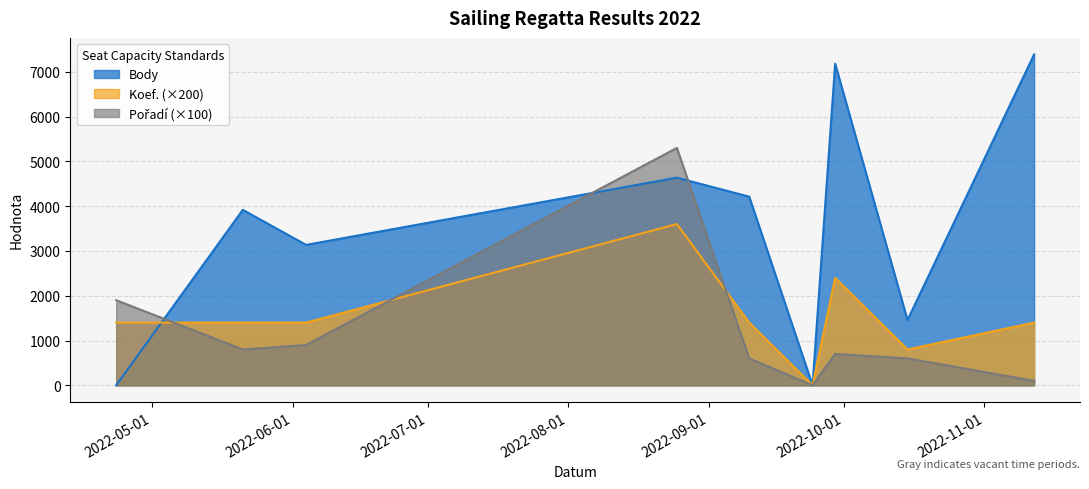

Which series has the largest range (max minus min)?

Body